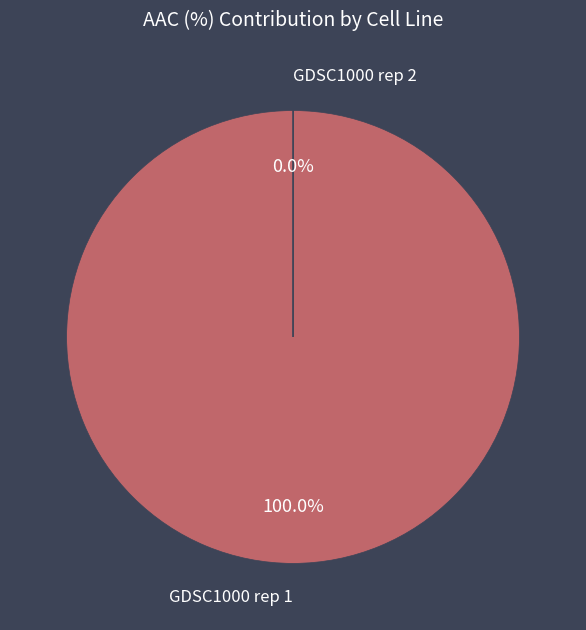

How many slices are in this pie chart?

2